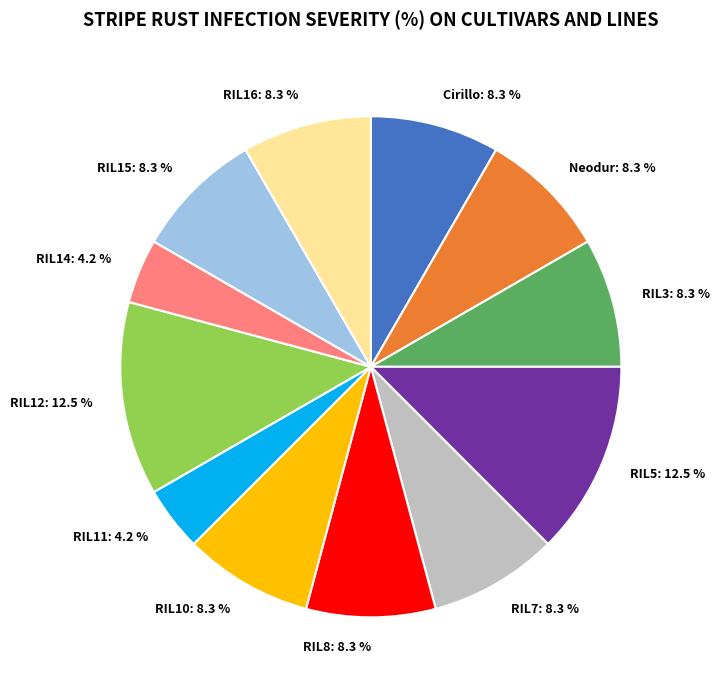

Is there a majority slice in this chart?

No